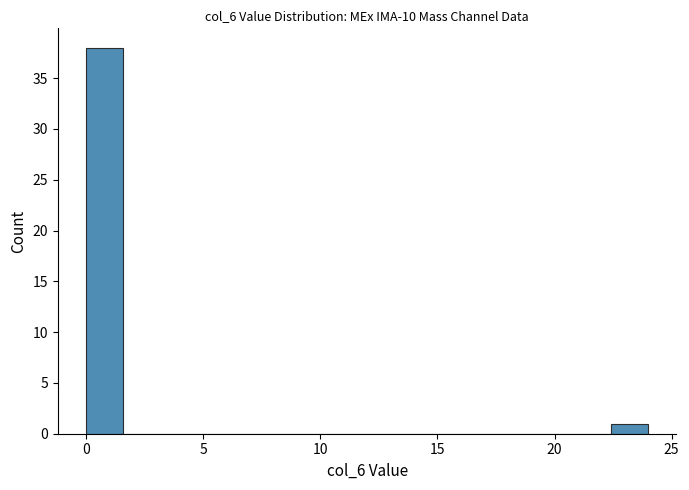

Read against the x-axis, roughly where is the centre of the tallest bar?

1.0